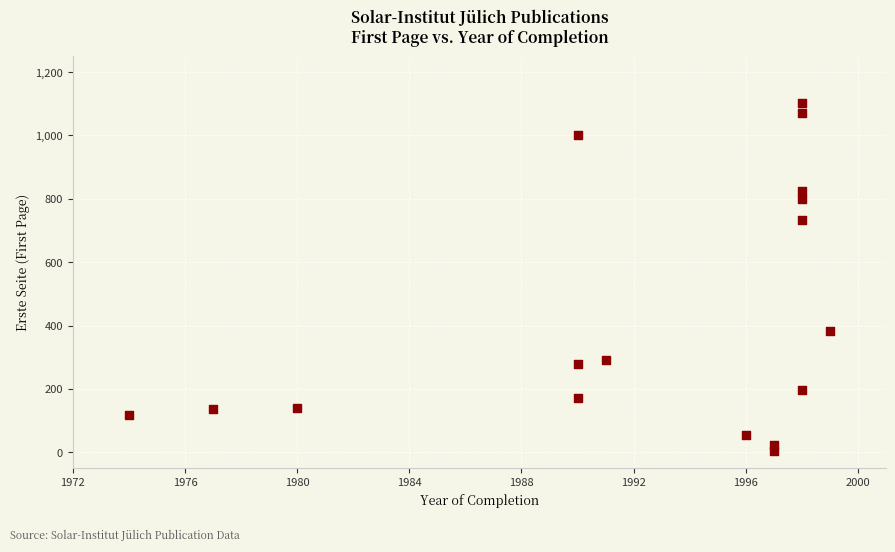

What is the range of X values (max minus min)?

25